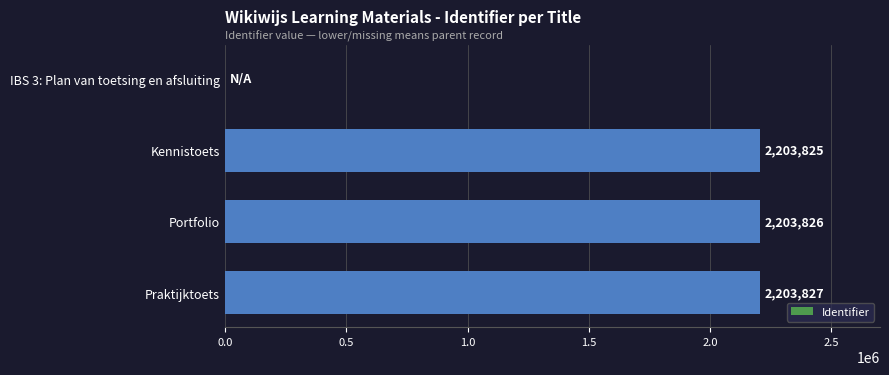

Approximately how many times larger is the value at Praktijktoets compared to Portfolio?

1.0